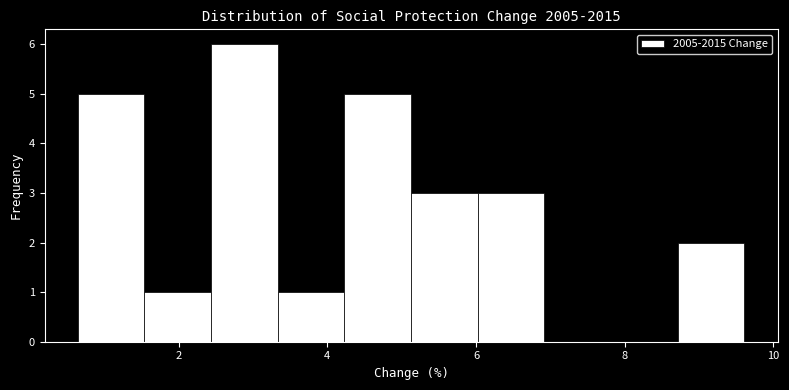

Which range on the x-axis has the tallest bar?

2.4 to 3.4